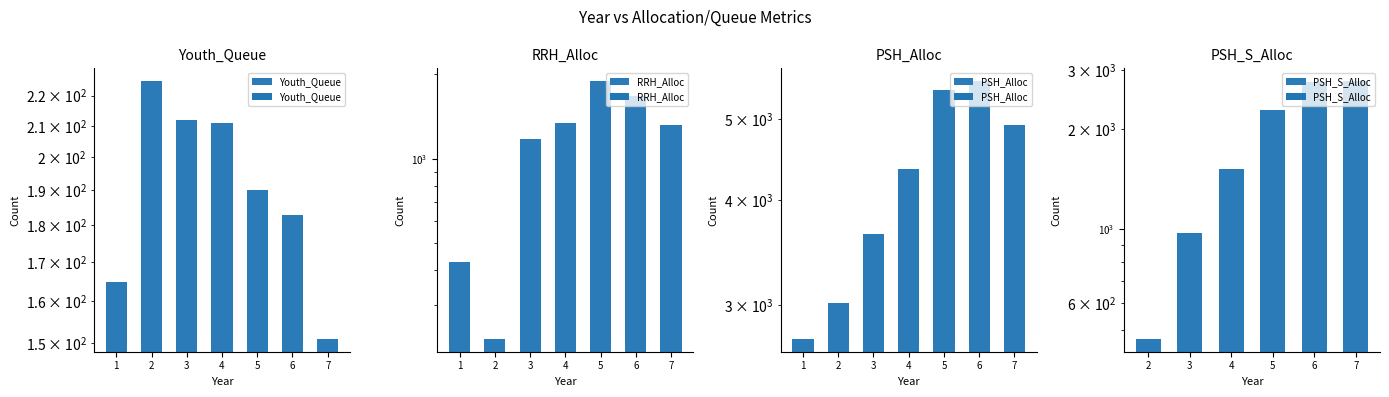

What is the maximum value for Youth_Queue?

225.0